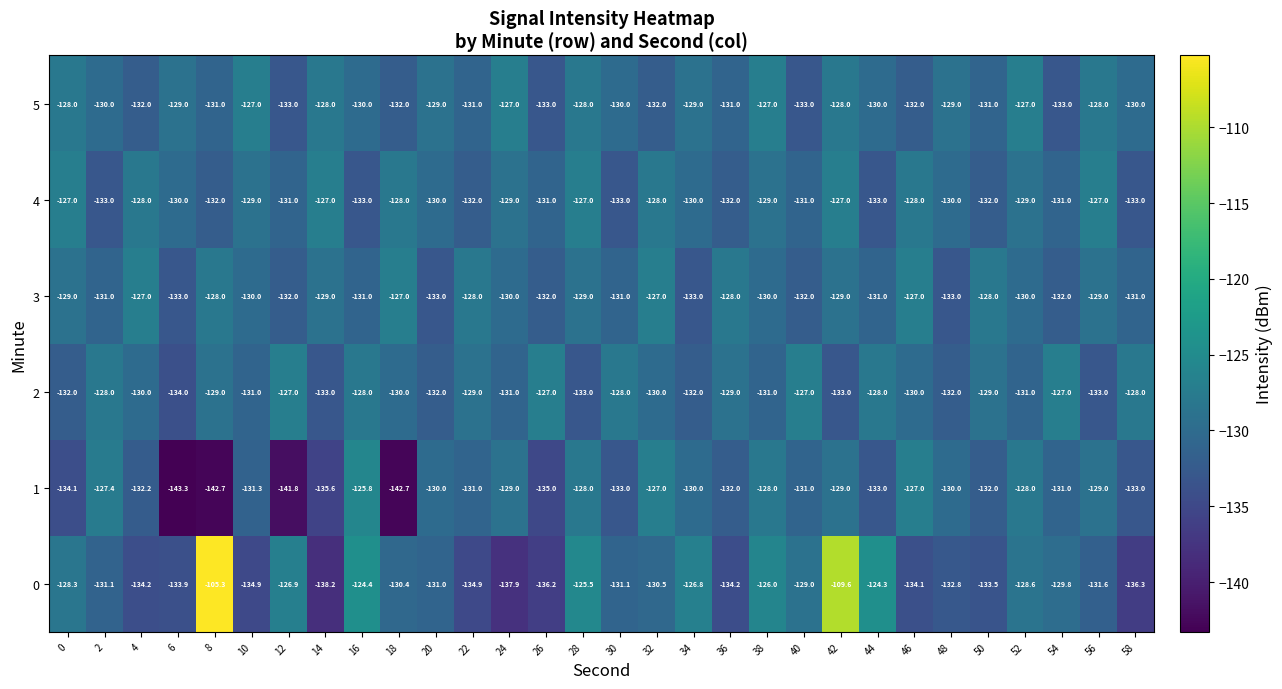

What is the minimum value shown in the chart?

-143.3